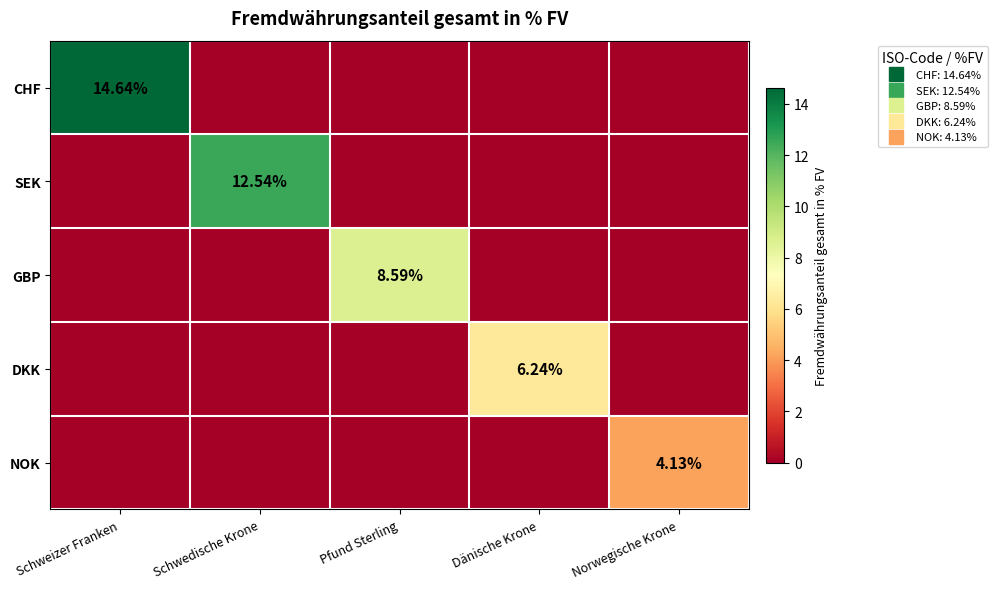

What is the sum of the SEK values at Schwedische Krone and Dänische Krone?

12.5